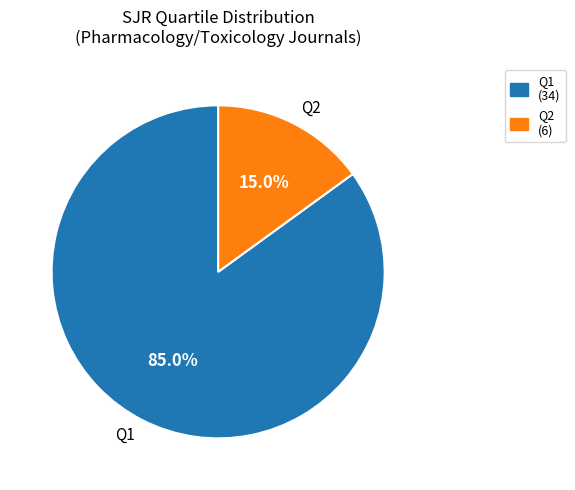

To the nearest percent, what is the difference between the largest and smallest slice percentages?

70%